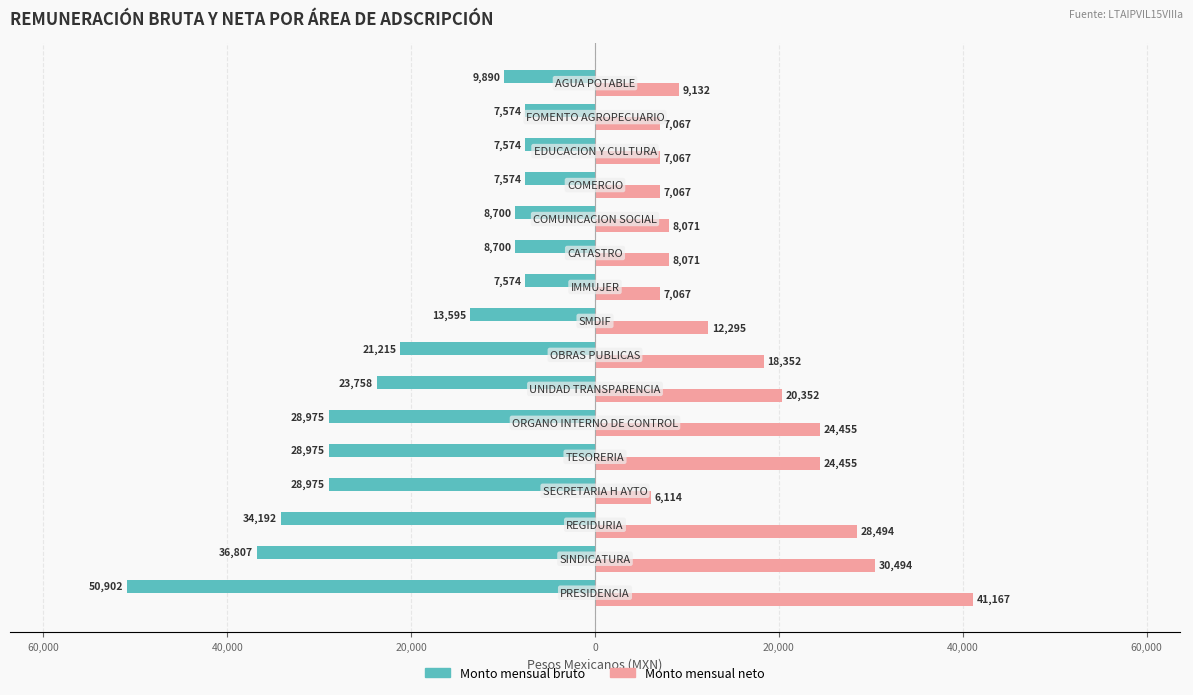

What are all the series names shown in the legend?

Monto mensual bruto, Monto mensual neto